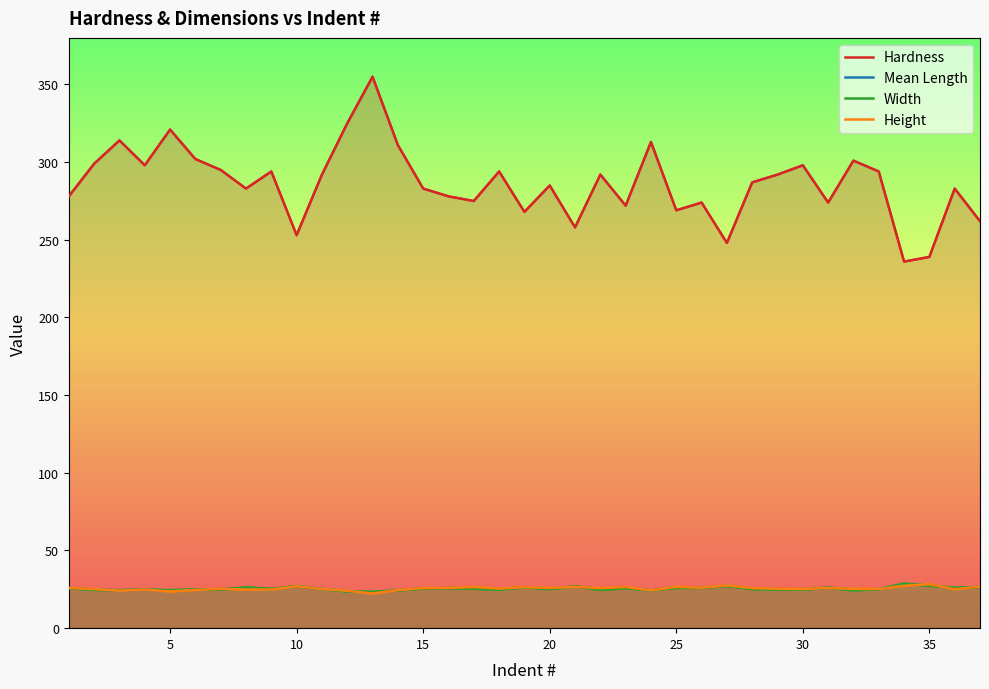

How many interior local peaks does the Height series have?

11